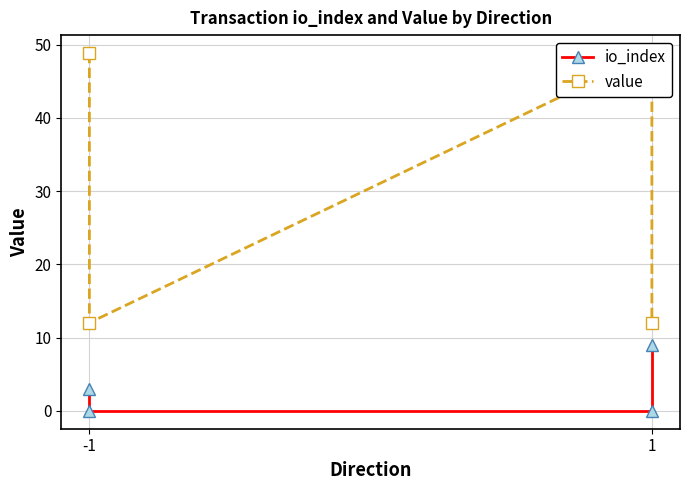

At which category is the sum across all series the highest?

-1